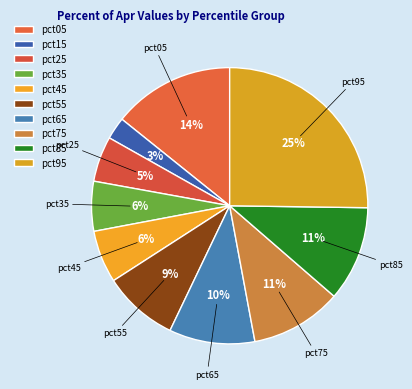

The pct85 slice represents 19% of the pie. True or false?

False